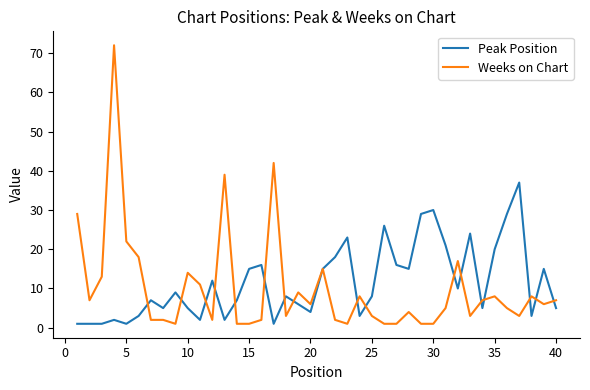

Which series has the widest spread of values?

Weeks on Chart